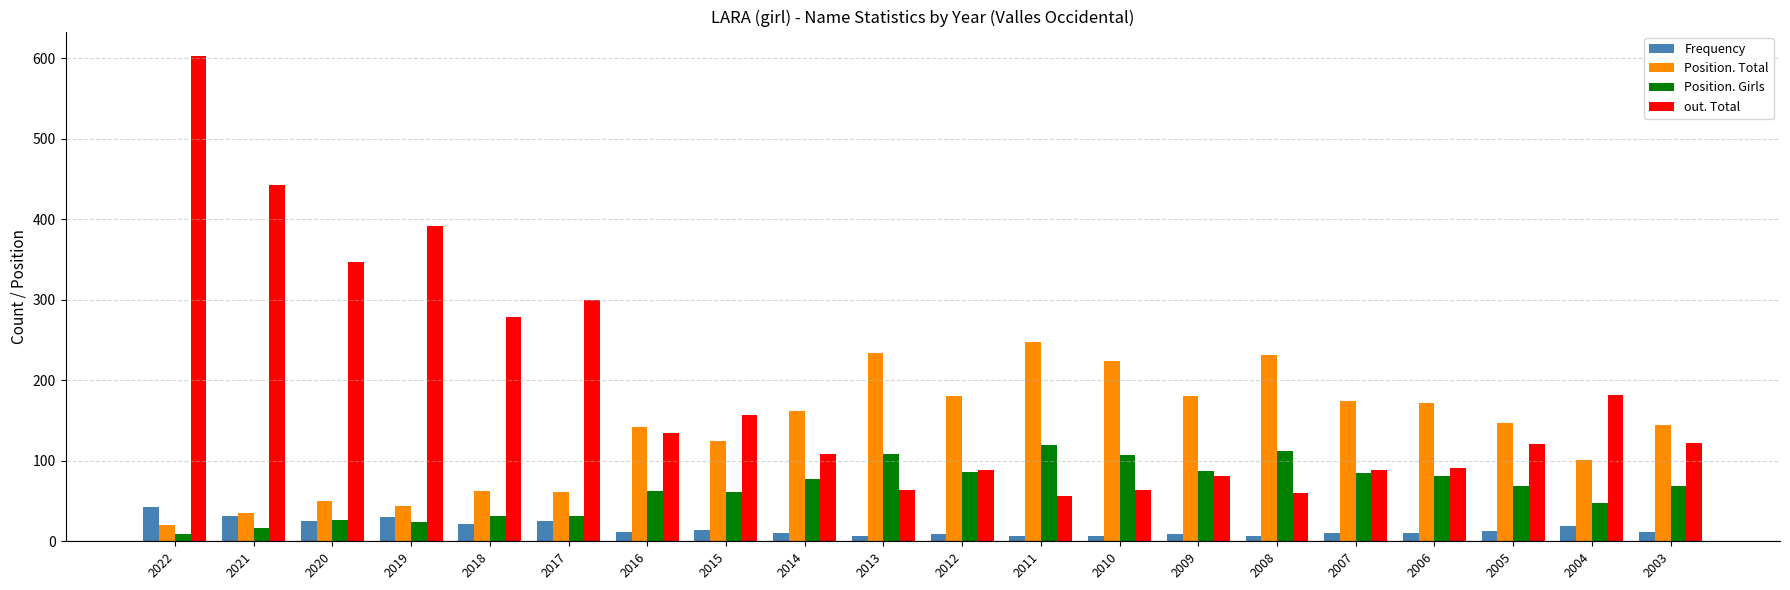

What is the difference between the maximum and minimum values in the Position. Girls series?

111